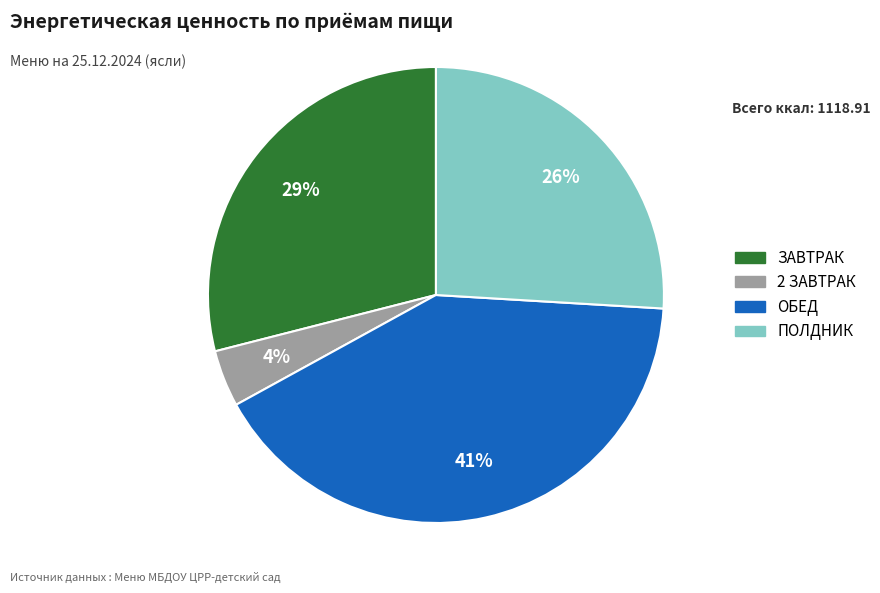

True or false: ЗАВТРАК accounts for 42% of the total.

False